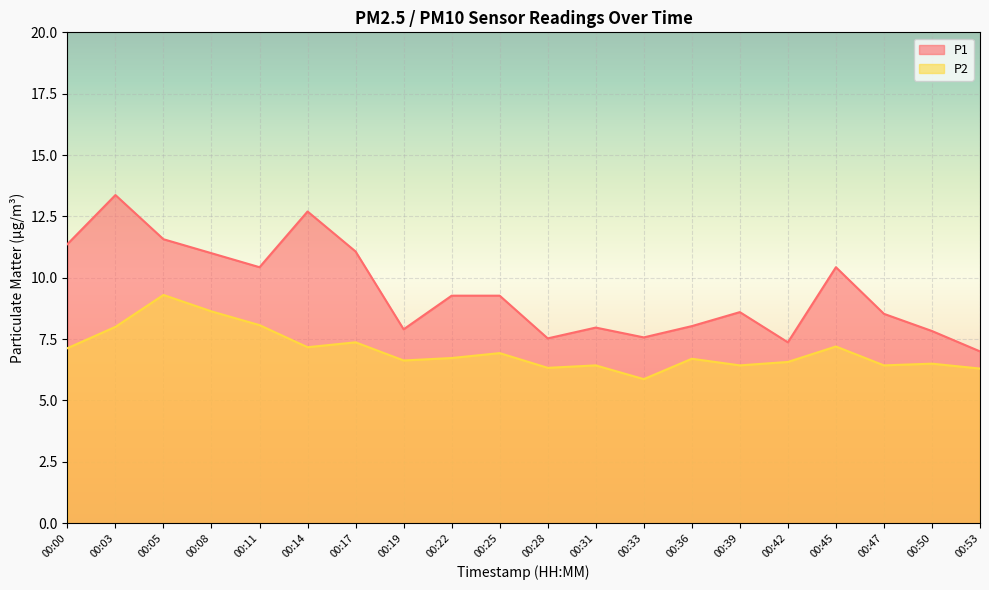

Reading left to right, transcribe all the data shown in this chart.

P1: 11.4	13.4	11.6	11.0	10.4	12.7	11.1	7.9	9.3	9.3	7.5	8.0	7.6	8.0	8.6	7.4	10.4	8.5	7.8	7.0
P2: 7.1	8.0	9.3	8.6	8.1	7.2	7.4	6.6	6.7	6.9	6.3	6.4	5.9	6.7	6.4	6.6	7.2	6.4	6.5	6.3